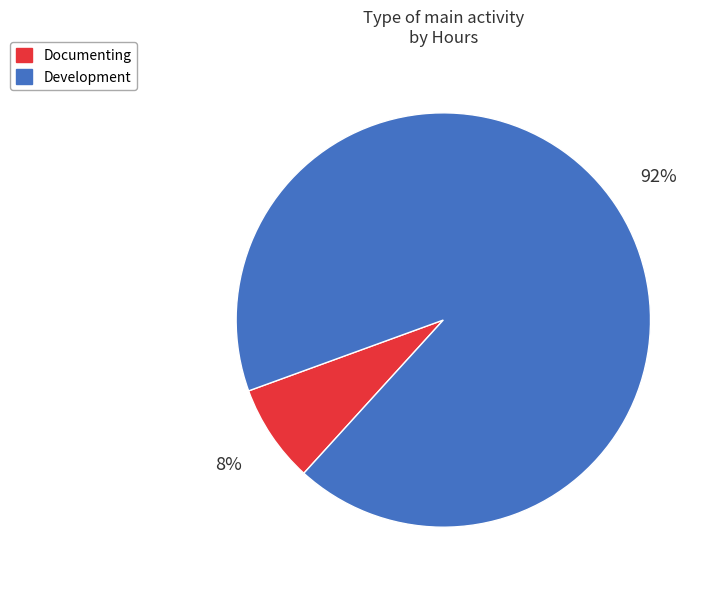

To the nearest percent, what is the combined percentage of Documenting and Development?

100%